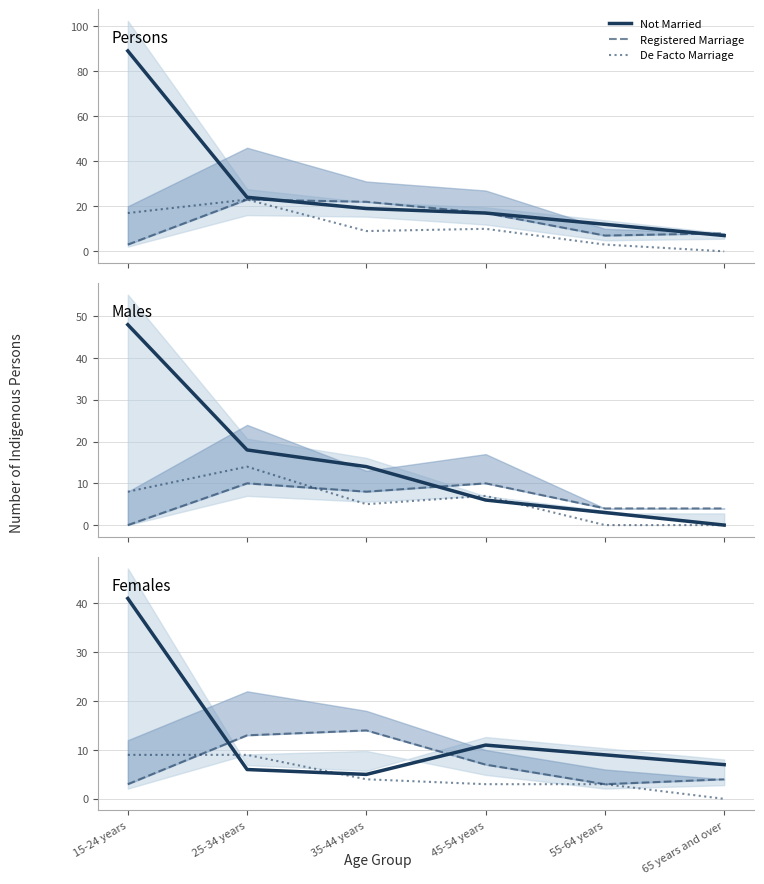

Is the value of De Facto Marriage at 25-34 years greater than the value of Not Married at 65 years and over?

Yes